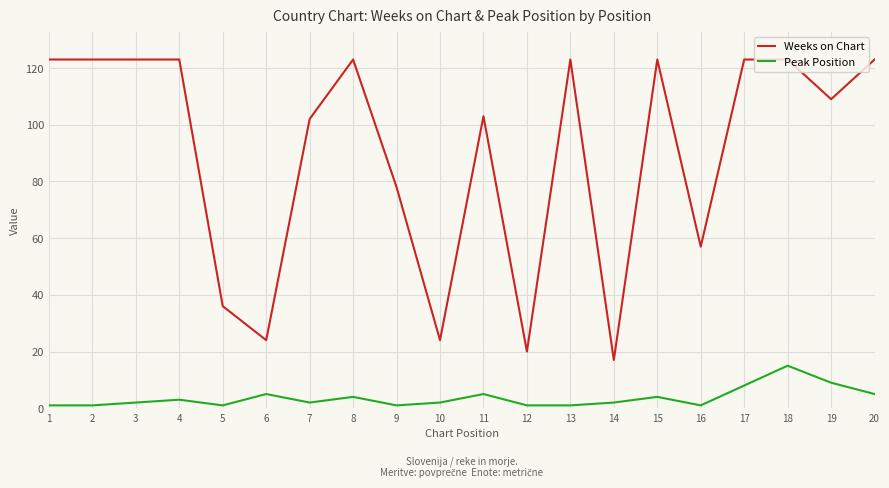

Which category has the highest value in the Peak Position series?

18